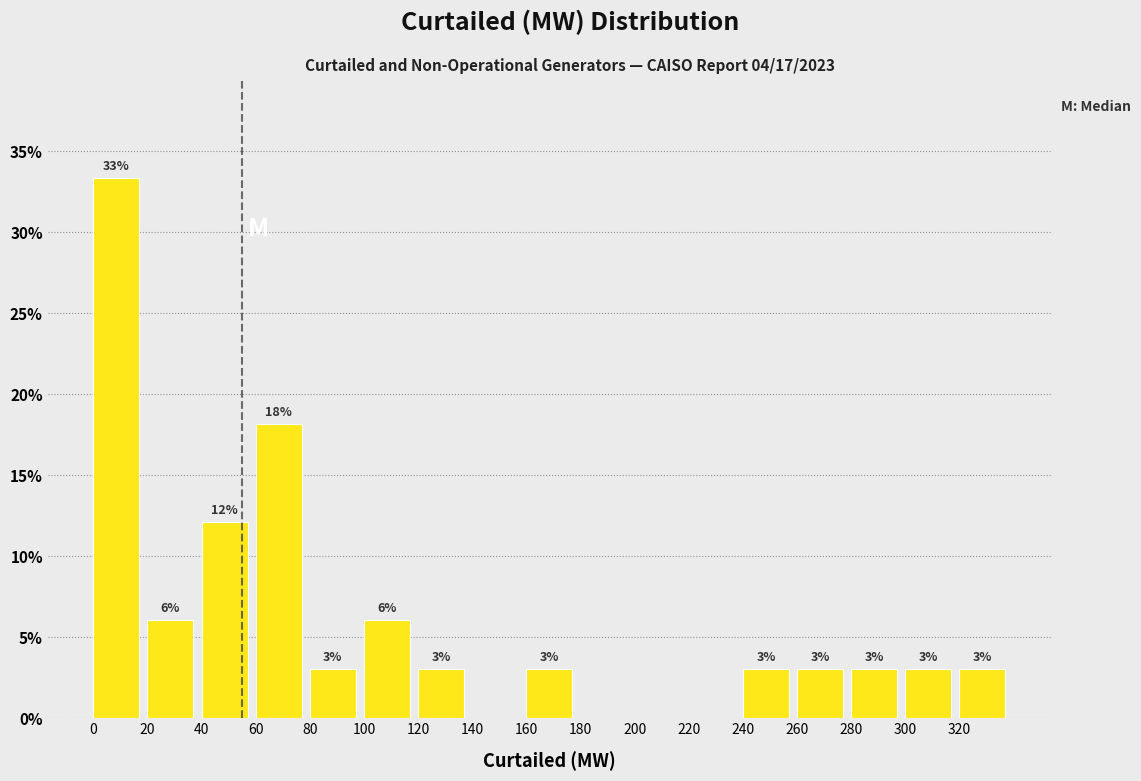

Over which range of the x-axis is the bar tallest?

0 to 20